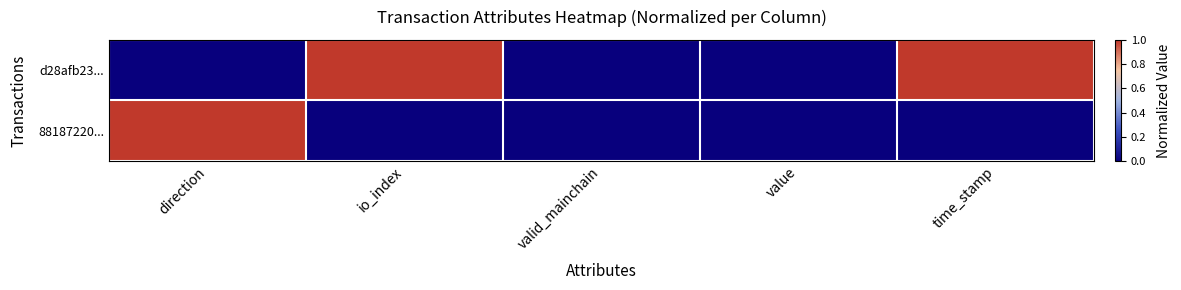

How many data points does each series have?

5